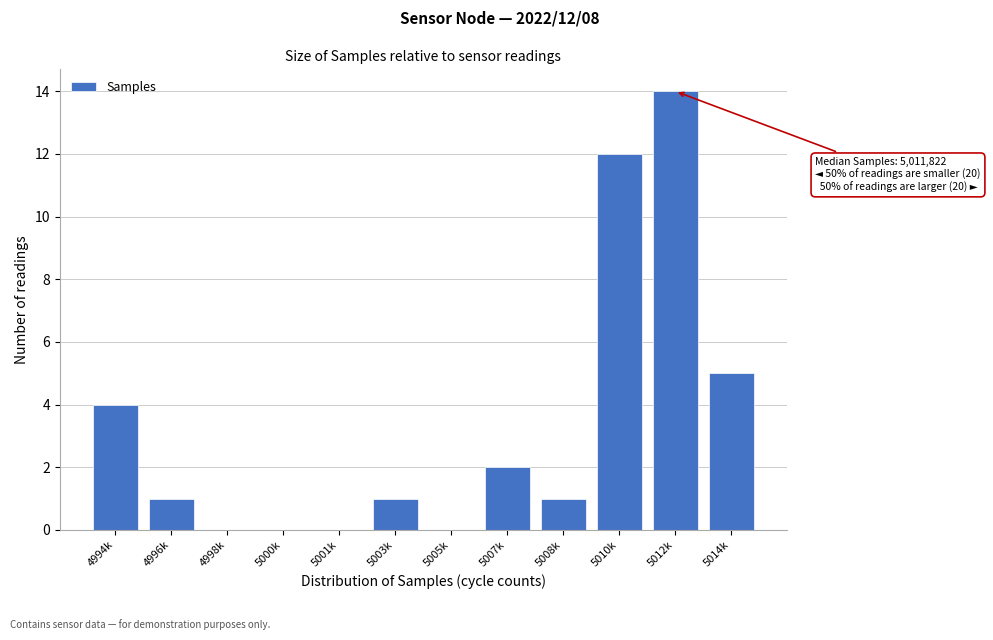

Reading right to left, list all the values displayed in this chart.

5014k=5	5012k=14	5010k=12	5008k=1	5007k=2	5005k=0	5003k=1	5001k=0	5000k=0	4998k=0	4996k=1	4994k=4